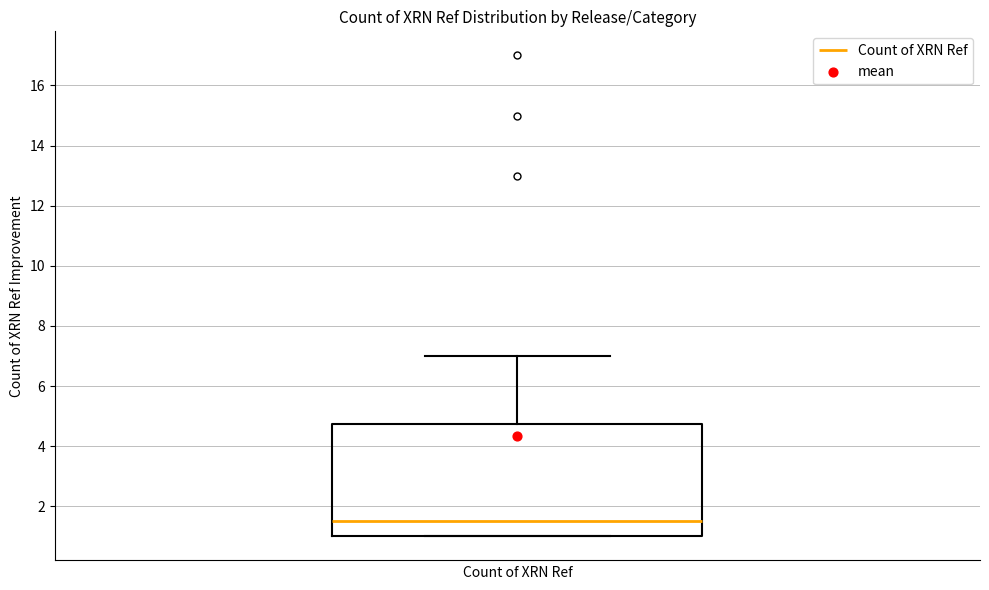

Transcribe this box plot: give where the median line is, the range the box spans, and where the two whiskers end, as read against the y-axis. The values are not printed on the chart, so give them approximately, as read against the axis.

median 1.6, box 1.0 to 4.8, whiskers 1.0 to 7.0